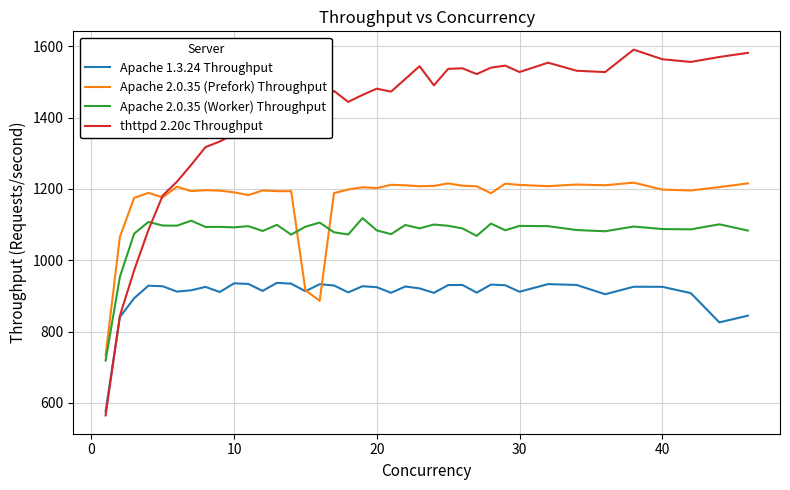

Which series has the largest range (max minus min)?

thttpd 2.20c Throughput